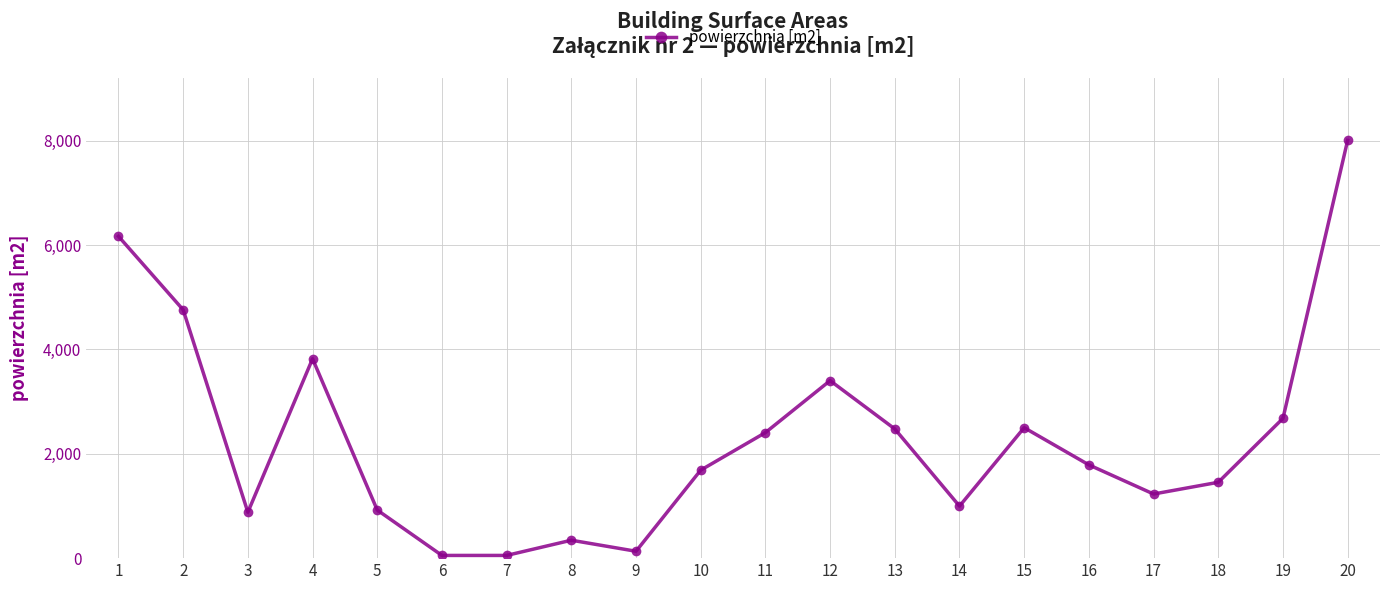

Which has a higher value, 19 or 16?

19